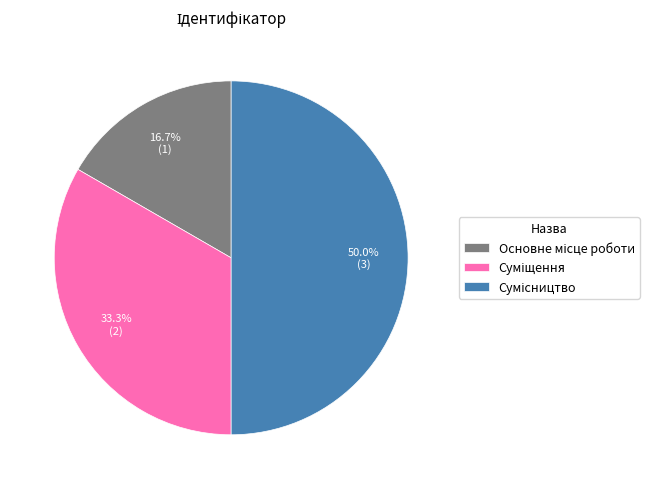

Rank the categories by value from lowest to highest.

Основне місце роботи, Суміщення, Сумісництво